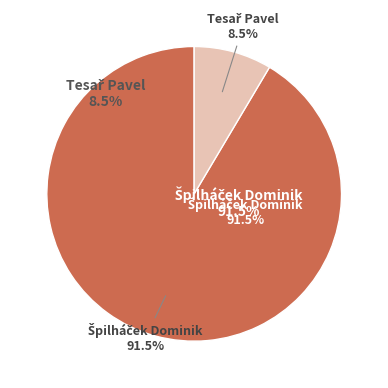

Which category has the biggest portion of the pie?

Špilháček Dominik